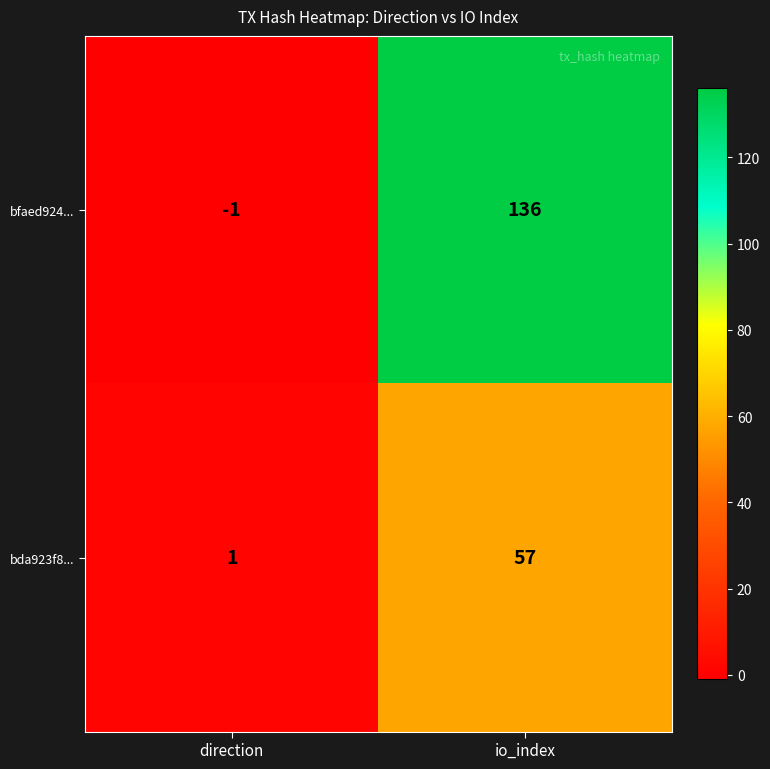

The bfaed924... series shows 136 at io_index. True or false?

True